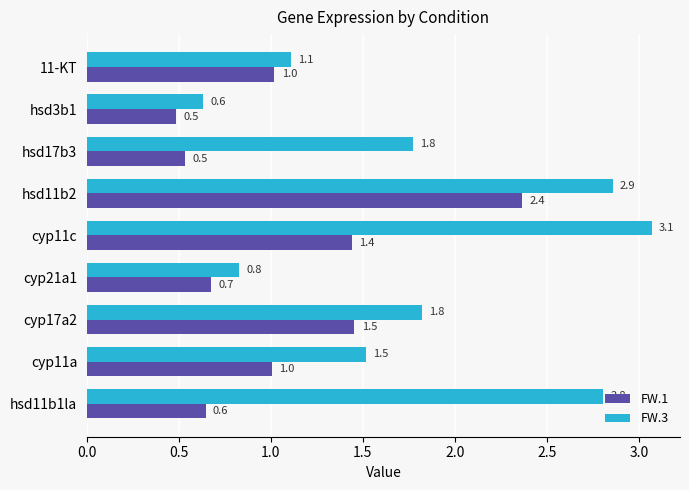

Which series has the widest spread of values?

FW.3